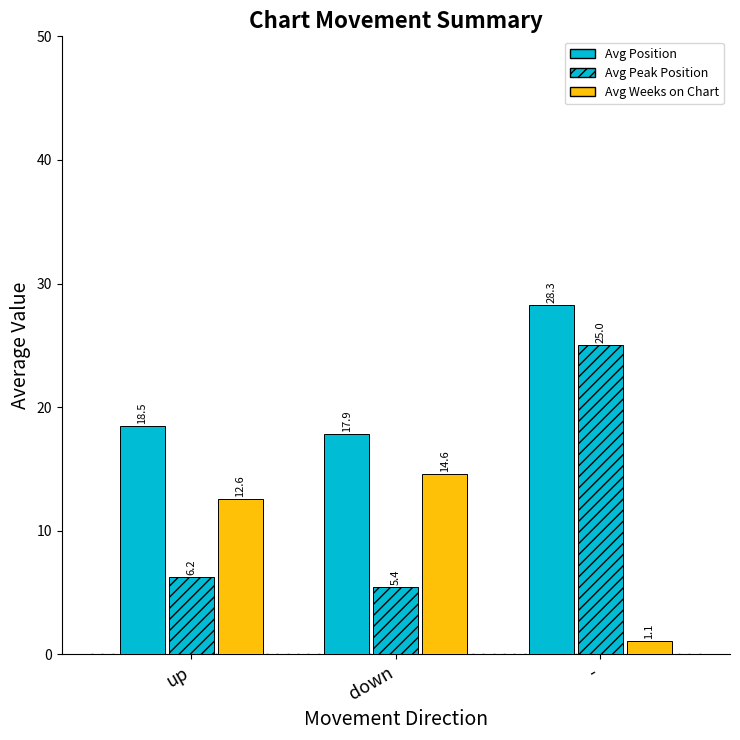

The Avg Weeks on Chart series shows 24.4 at down. True or false?

False